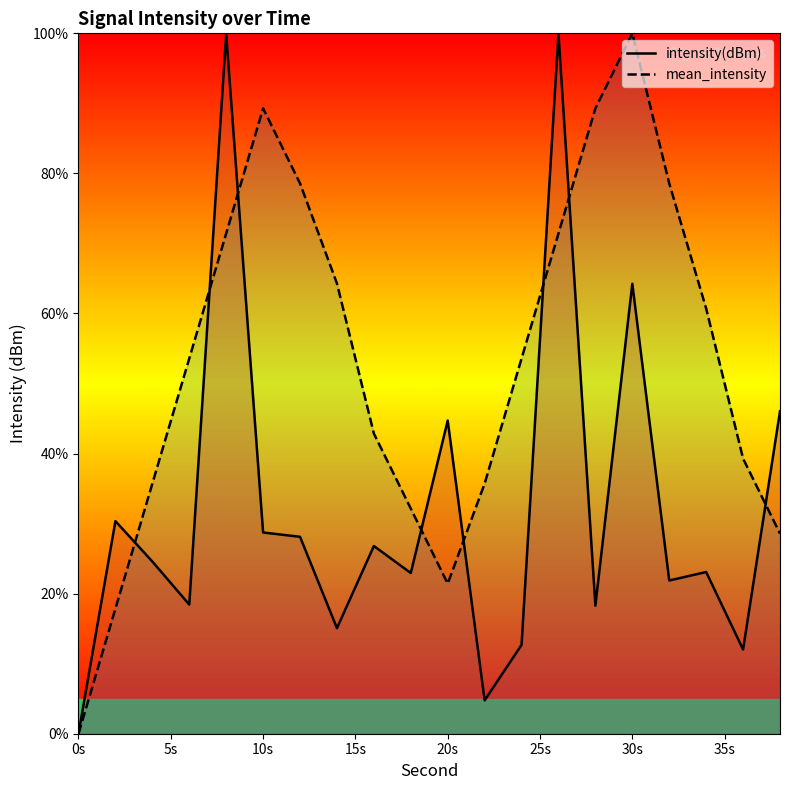

What is the average value of the intensity(dBm) series?

32.1